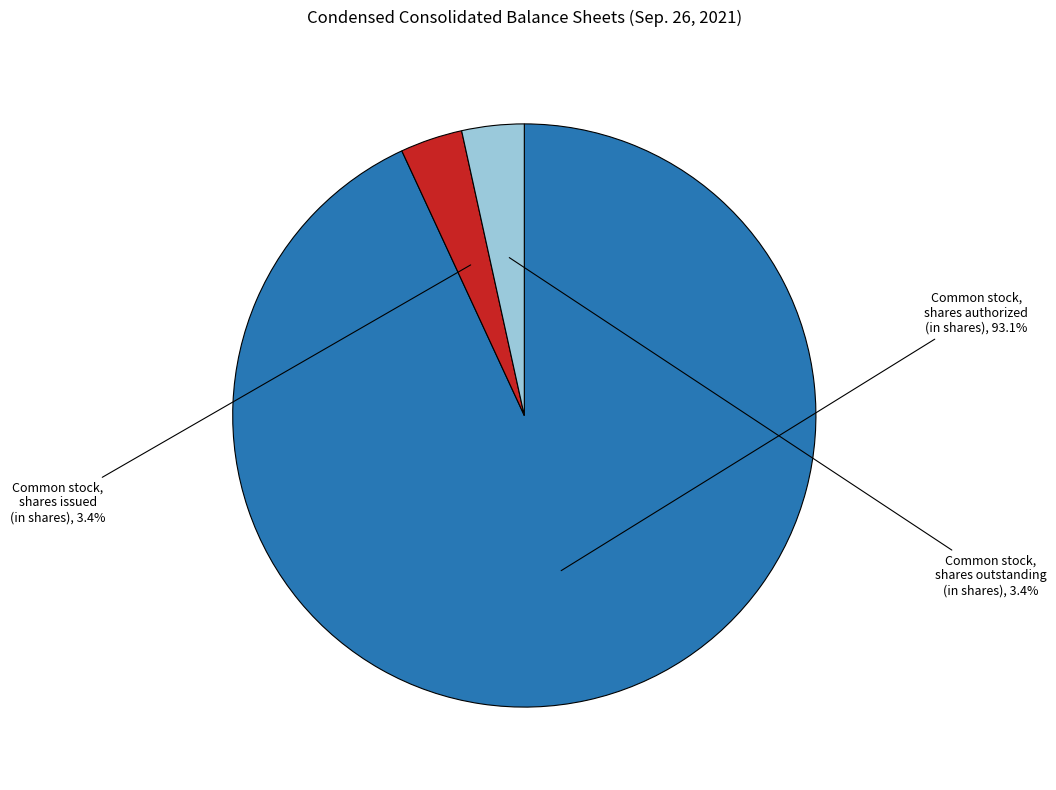

Does any single category account for the majority?

Yes